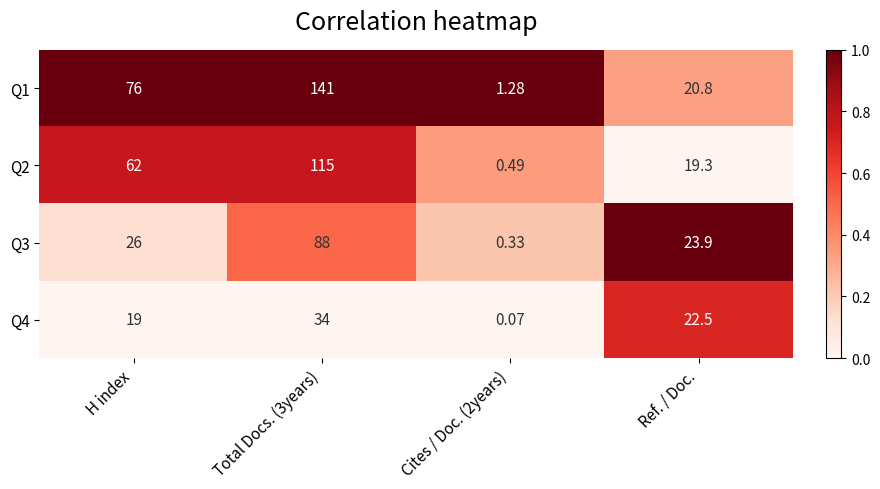

What is the total value across all series at Ref. / Doc.?

86.5